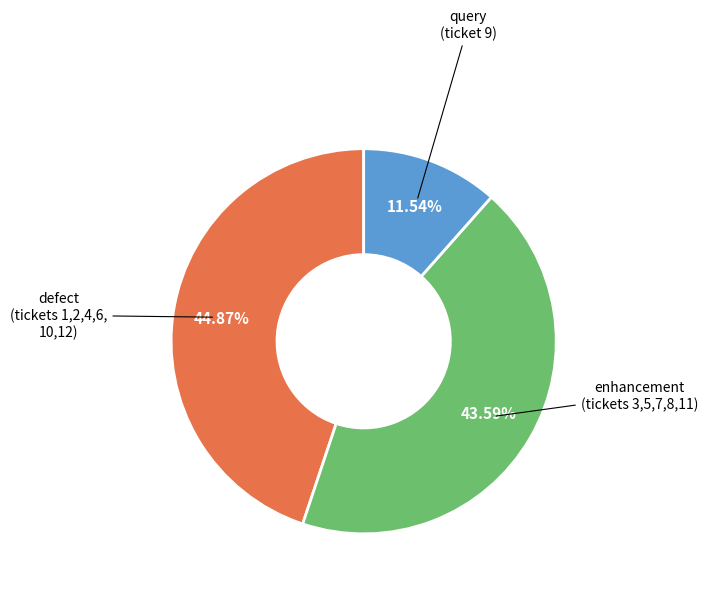

Is there any slice that represents more than half of the pie?

No